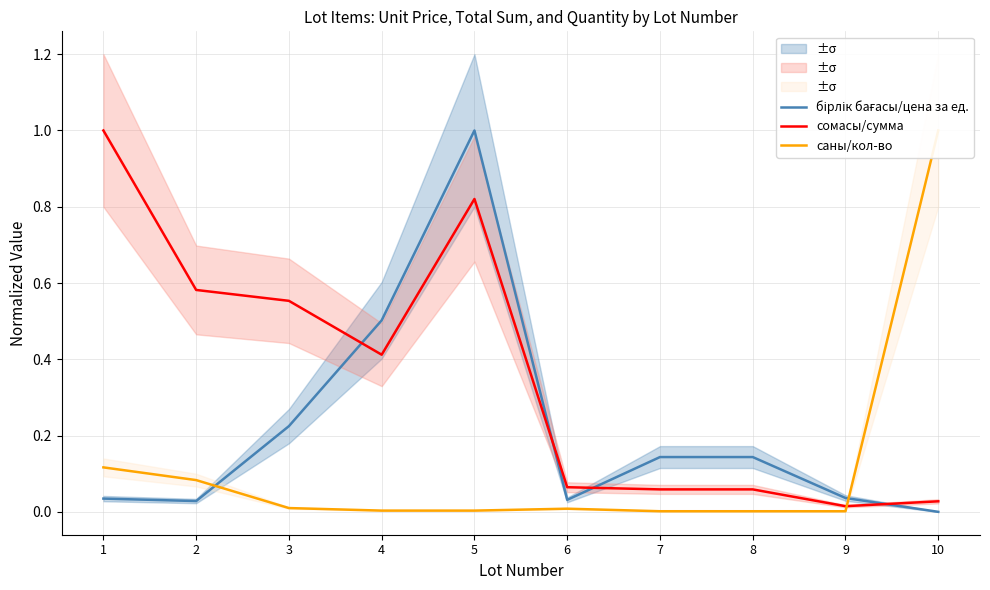

Which label corresponds to the smallest value in the chart?

10